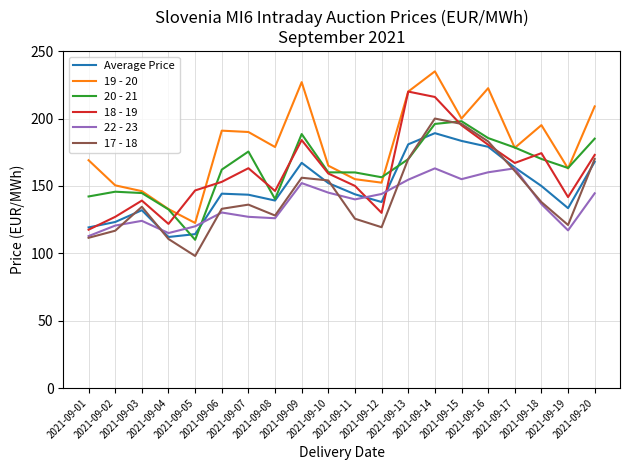

Which series ends up on top after the final intersection of 22 - 23 and 18 - 19?

18 - 19